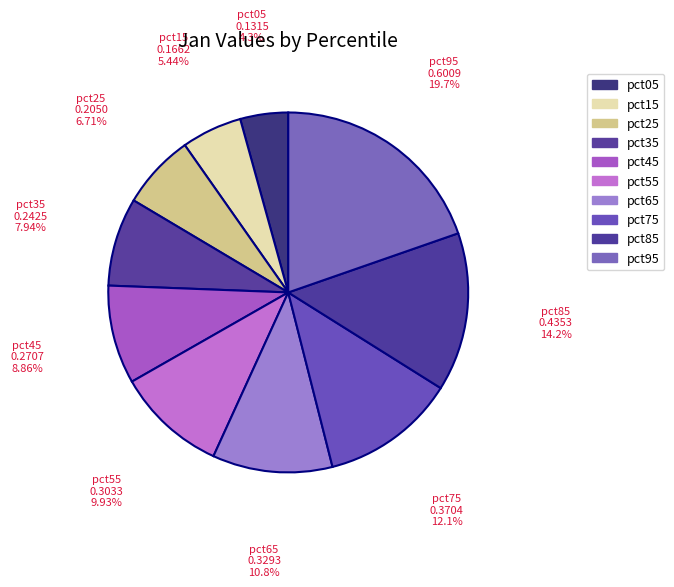

The pct85 slice represents 14% of the pie. True or false?

True